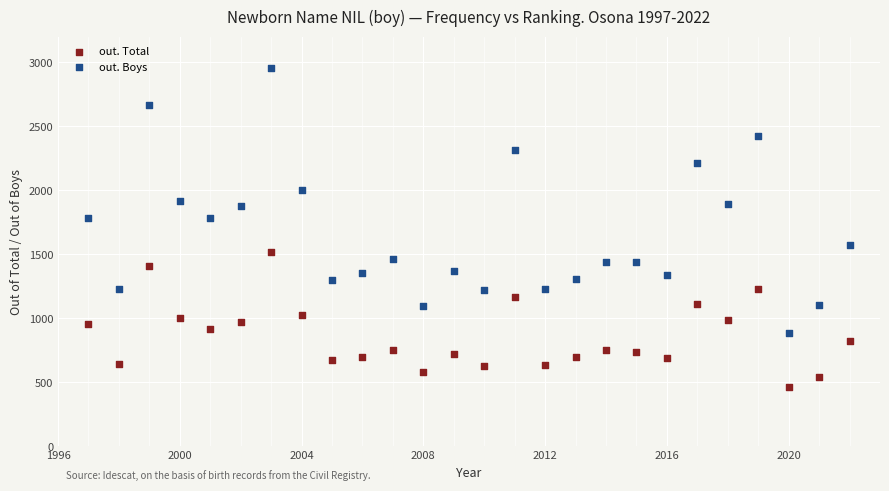

Across all data points, what is the range of X values (max minus min)?

25